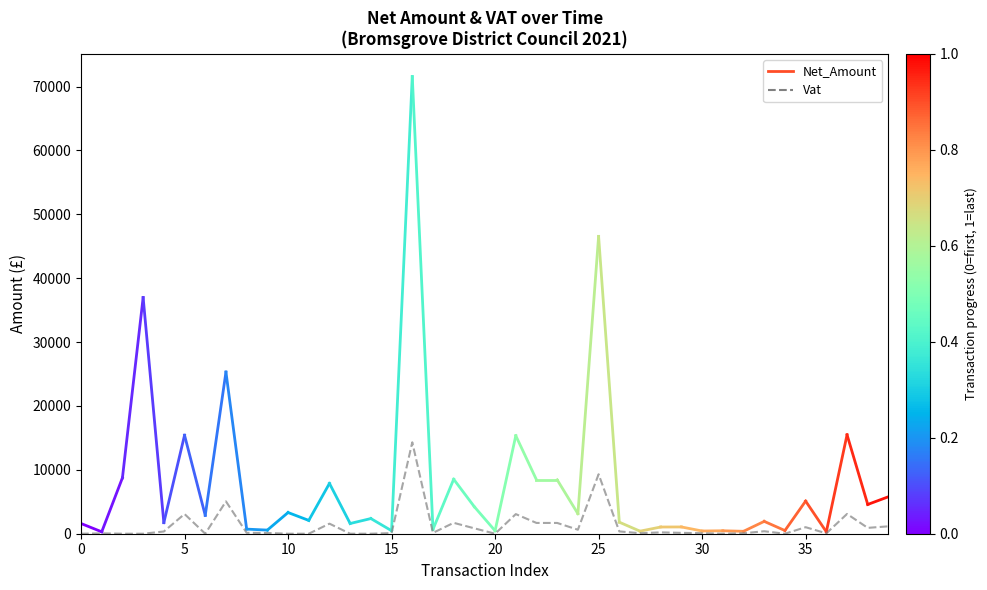

What is the difference between the second highest and minimum values?

9309.8